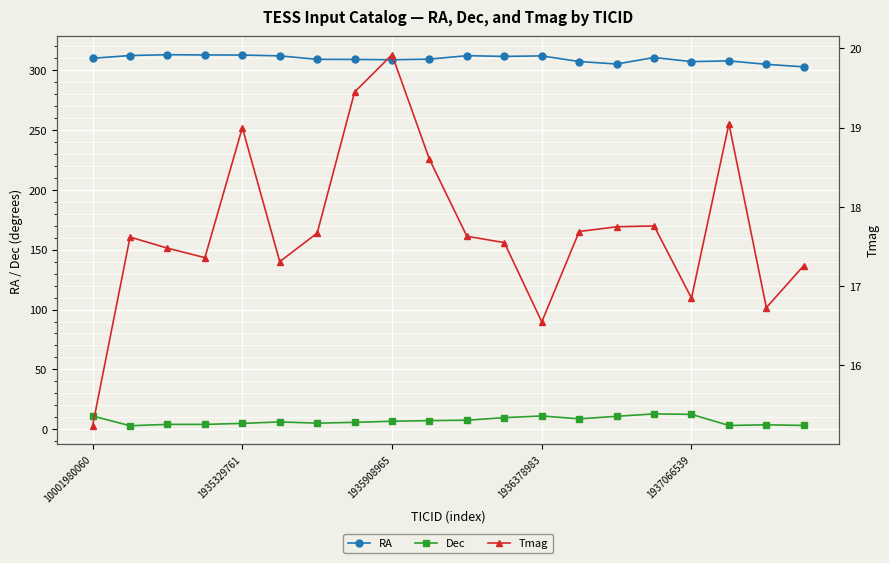

Which series has the largest range (max minus min)?

RA